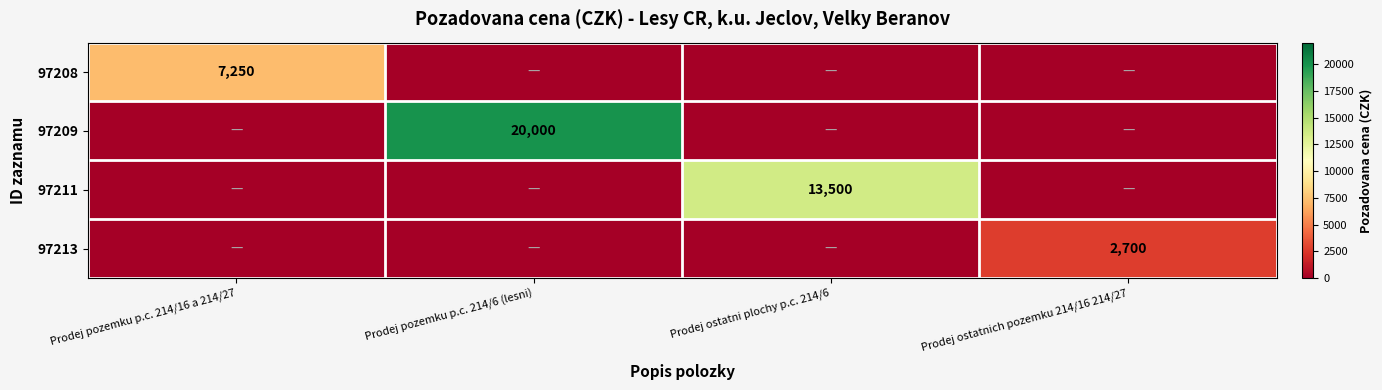

At how many categories does at least one series exceed 12238?

2